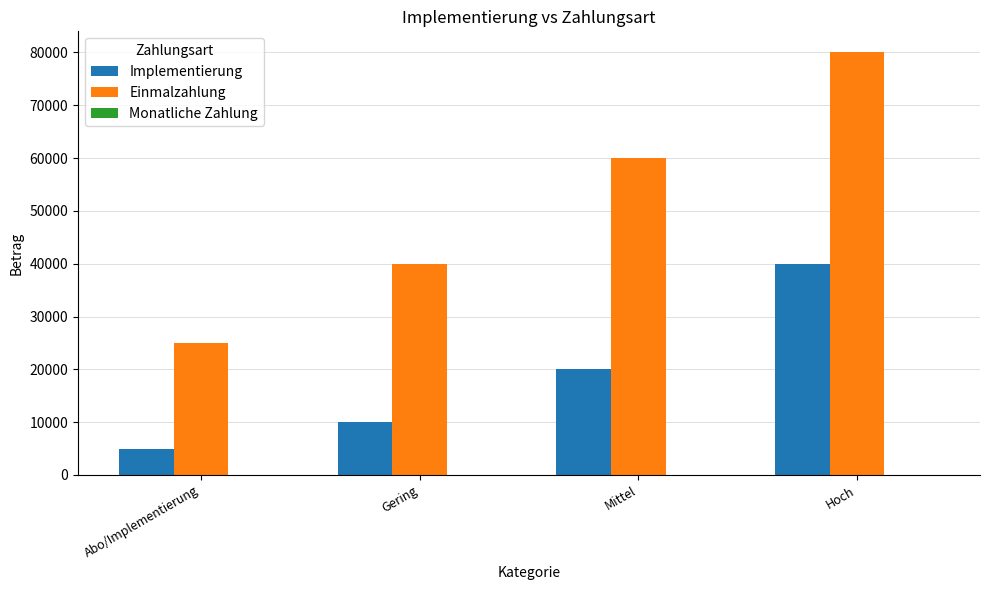

What is the maximum value for Einmalzahlung?

80000.0